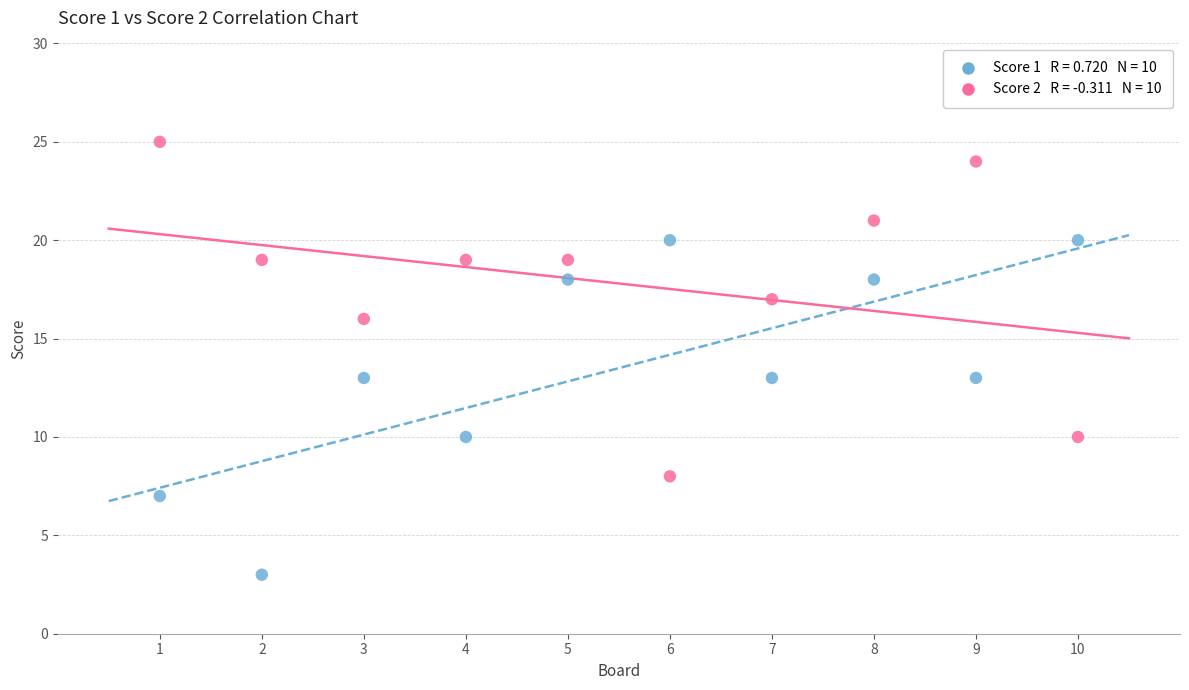

Across all data points, what is the range of Y values (max minus min)?

22